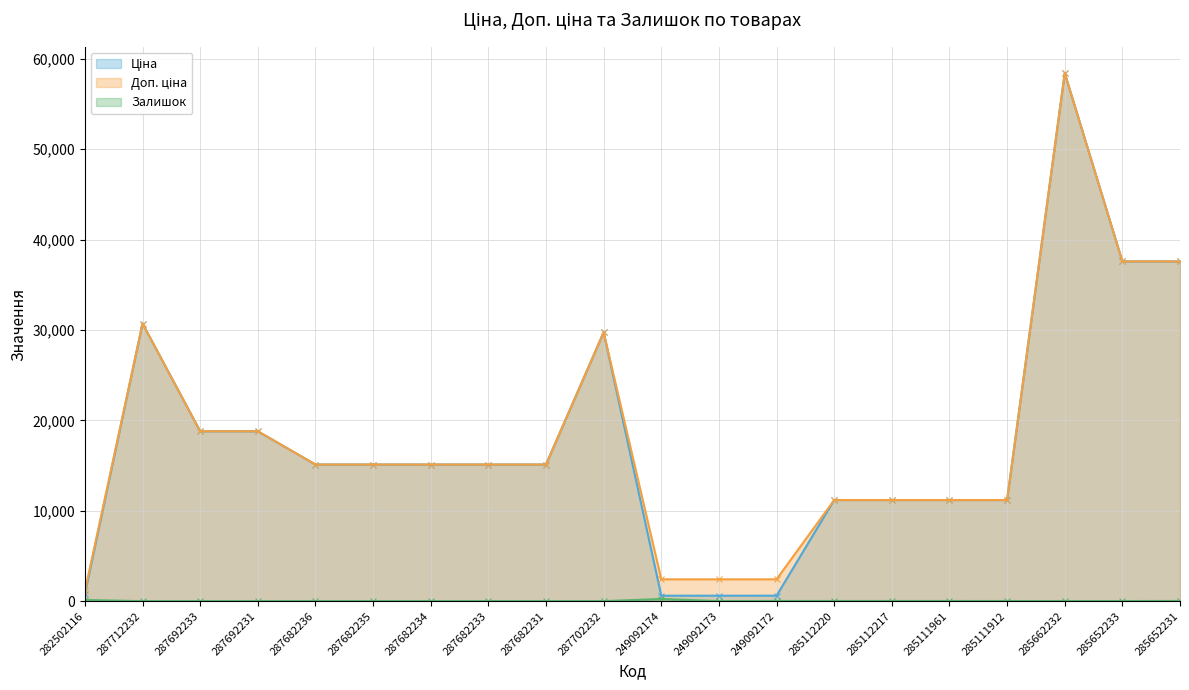

List the labels in order of Ціна value, smallest first.

249092174, 249092173, 249092172, 282502116, 285112220, 285112217, 285111961, 285111912, 287682236, 287682235, 287682234, 287682233, 287682231, 287692233, 287692231, 287702232, 287712232, 285652233, 285652231, 285662232